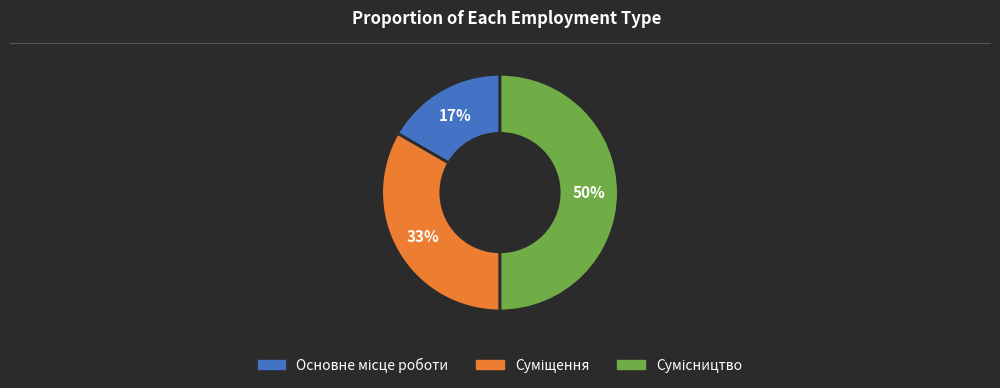

To the nearest percent, what is the average slice percentage?

33%